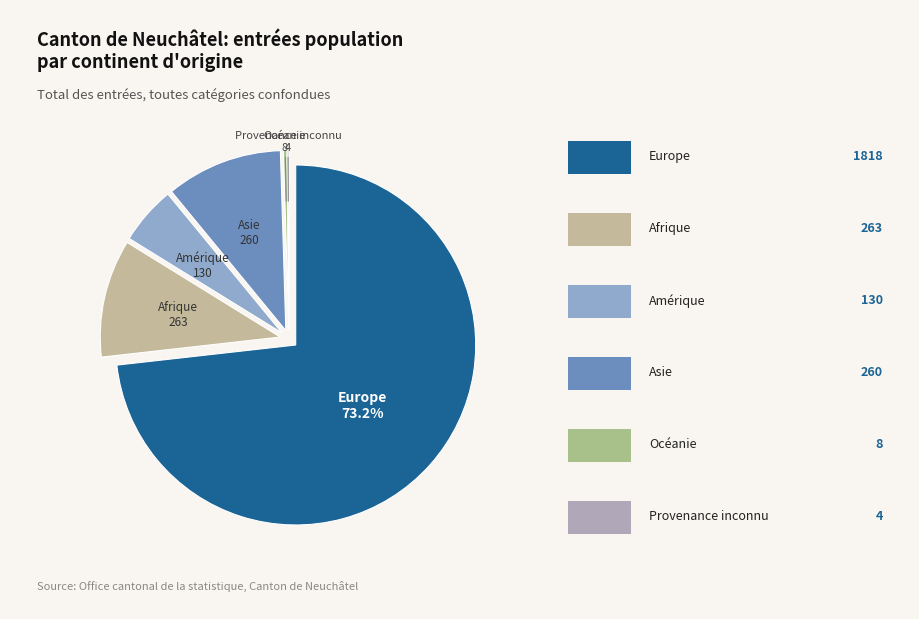

Is there a majority slice in this chart?

Yes